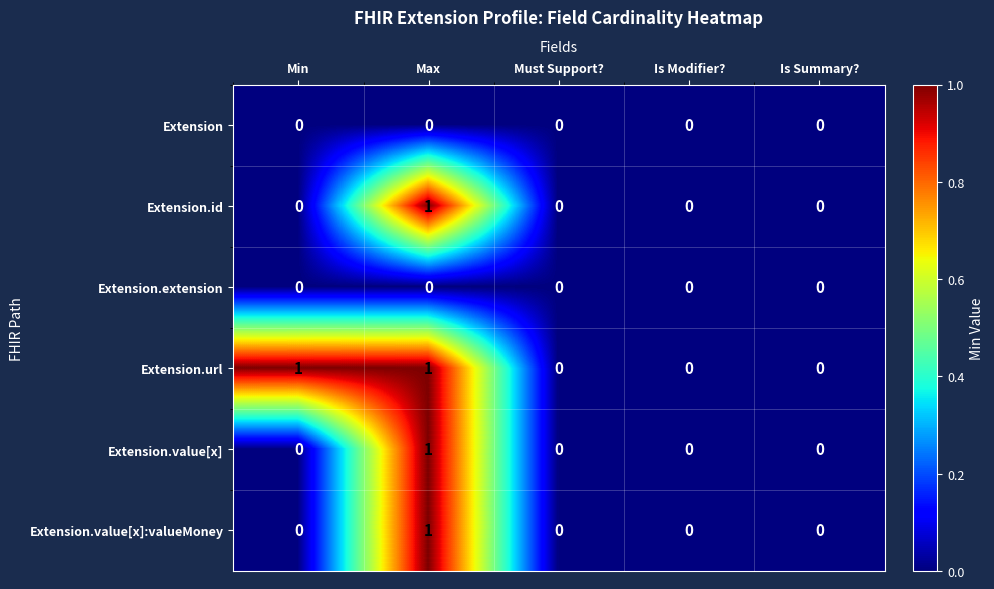

The value of Extension.id at Must Support? is 1. True or false?

False